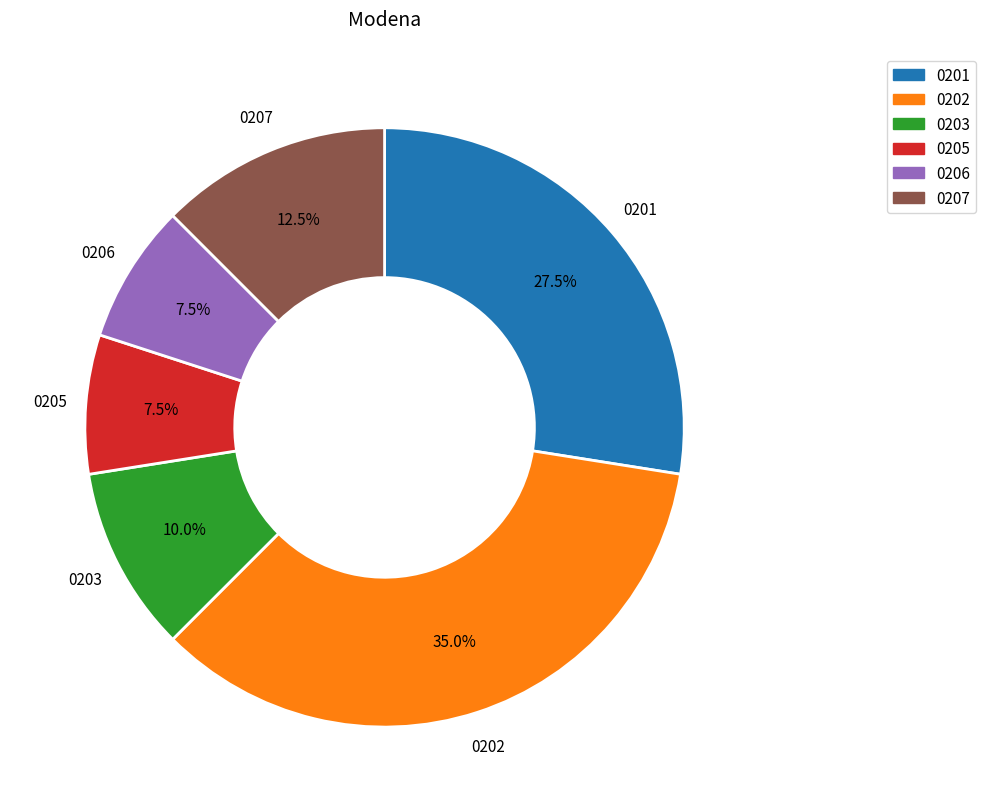

Is there any slice that represents more than half of the pie?

No